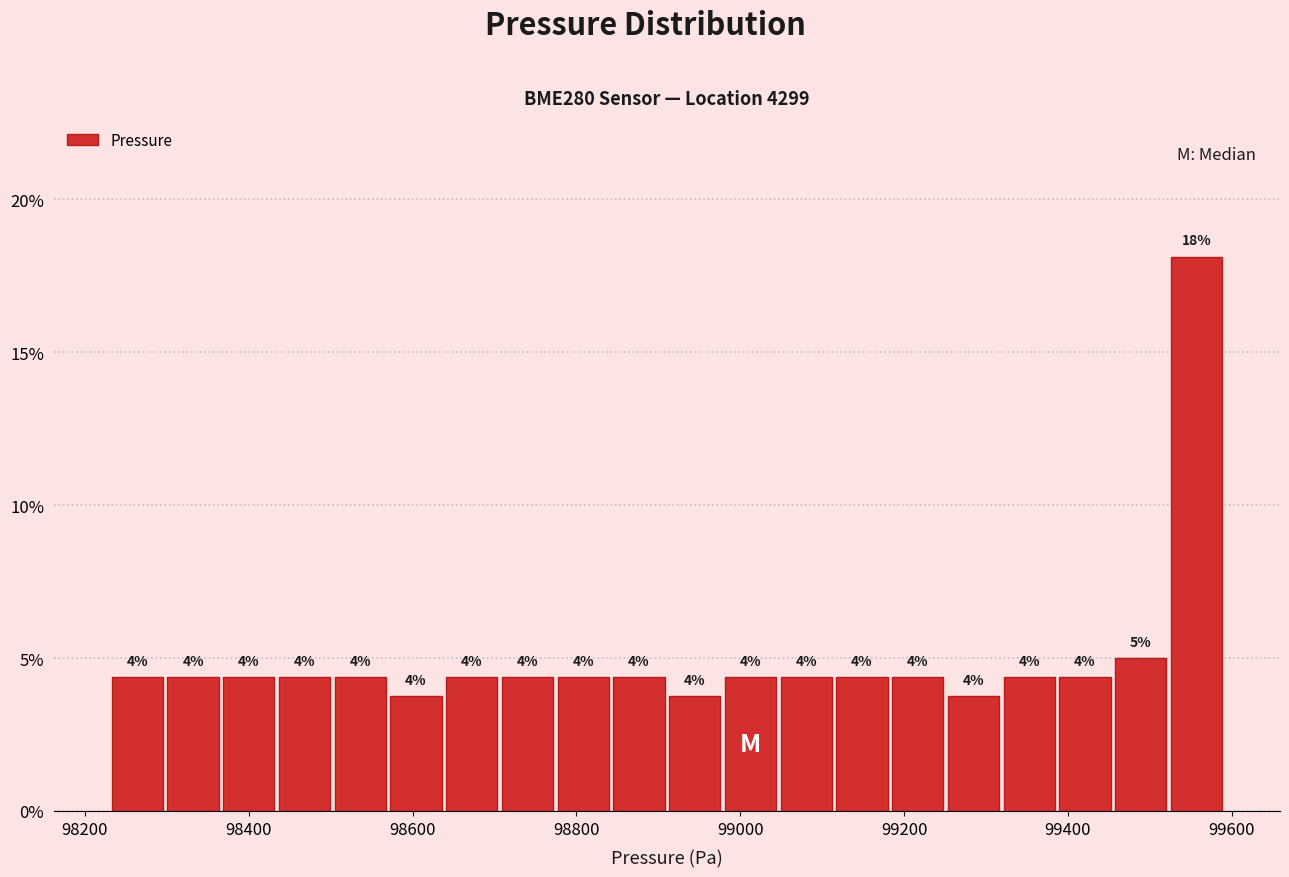

Around what value on the x-axis is the tallest bar? Give the approximate position of its centre, as read against the axis.

99560